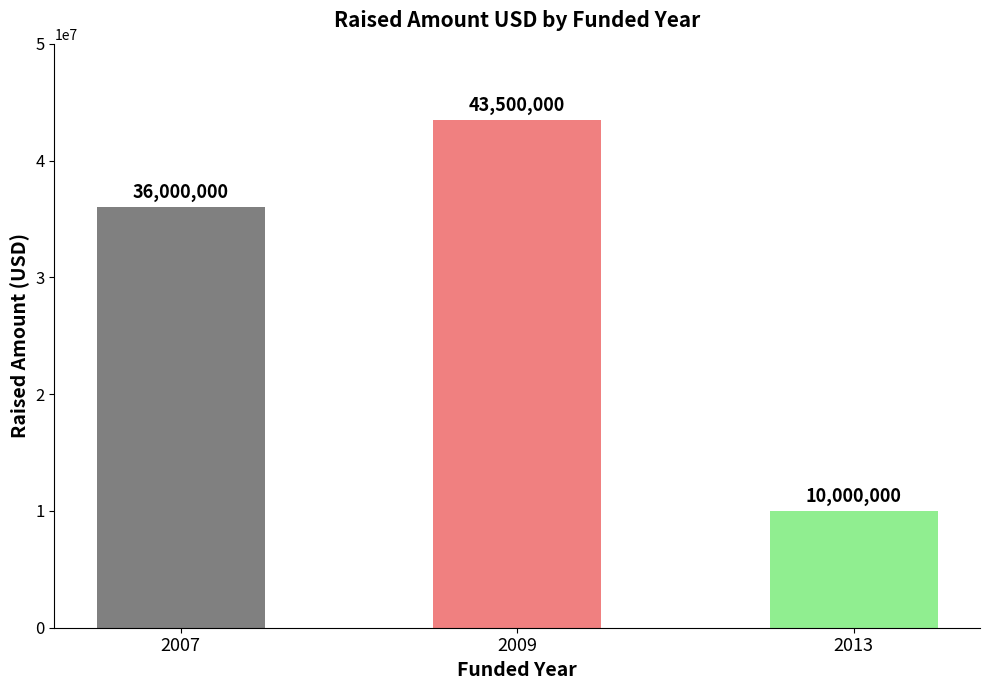

What is the value of the 1st bar from the left?

36000000